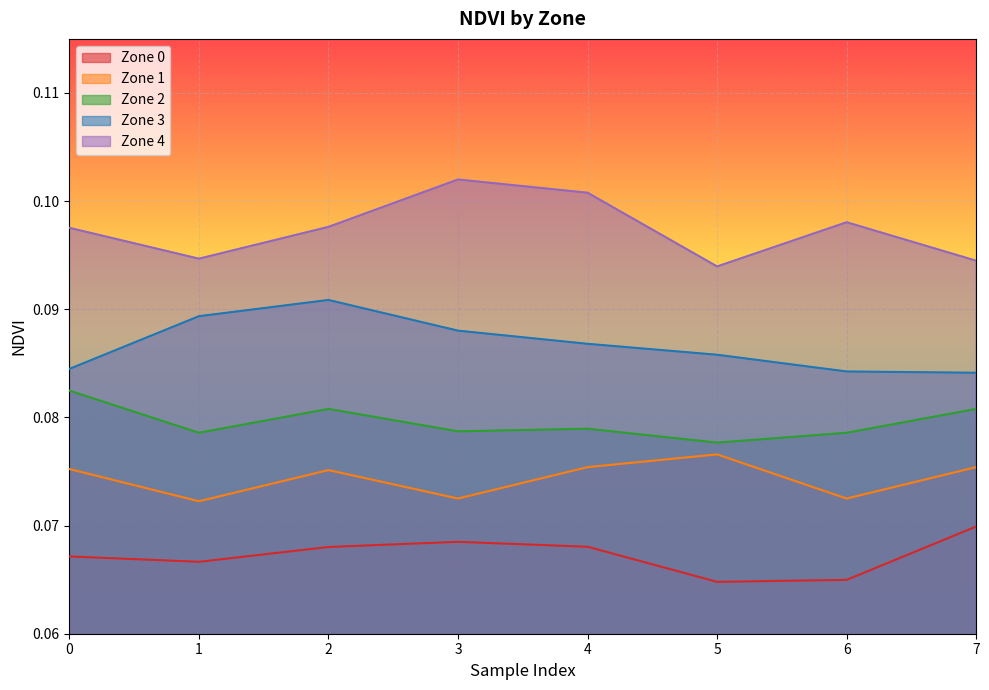

True or false: Zone 3 has a value of 0.1 at 5.

False